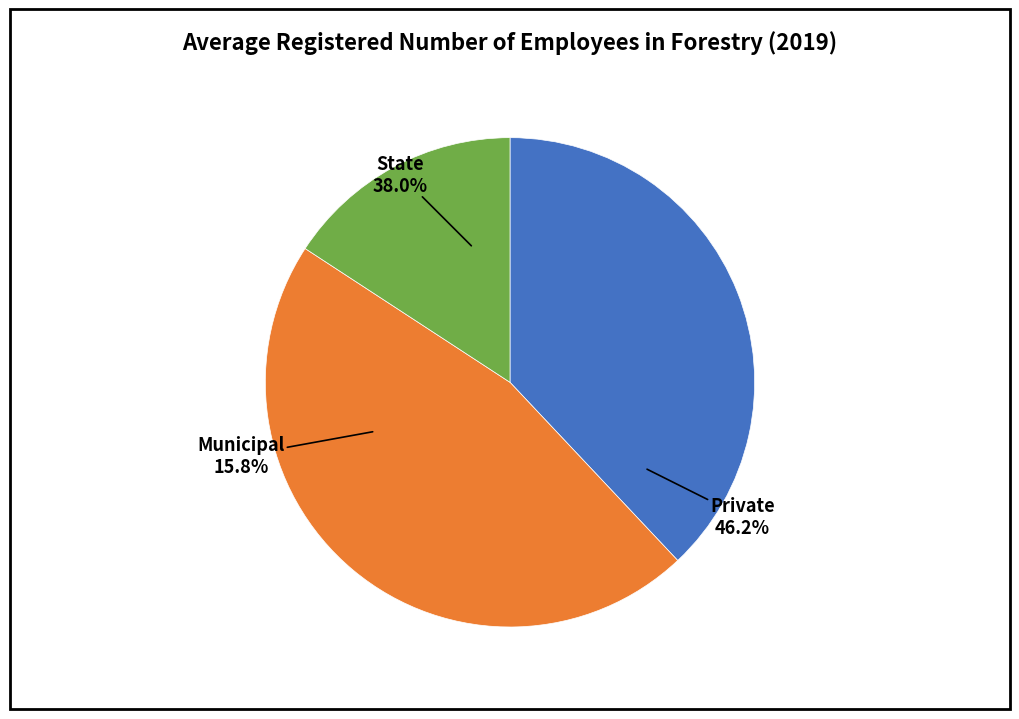

Which slice is the smallest?

Municipal